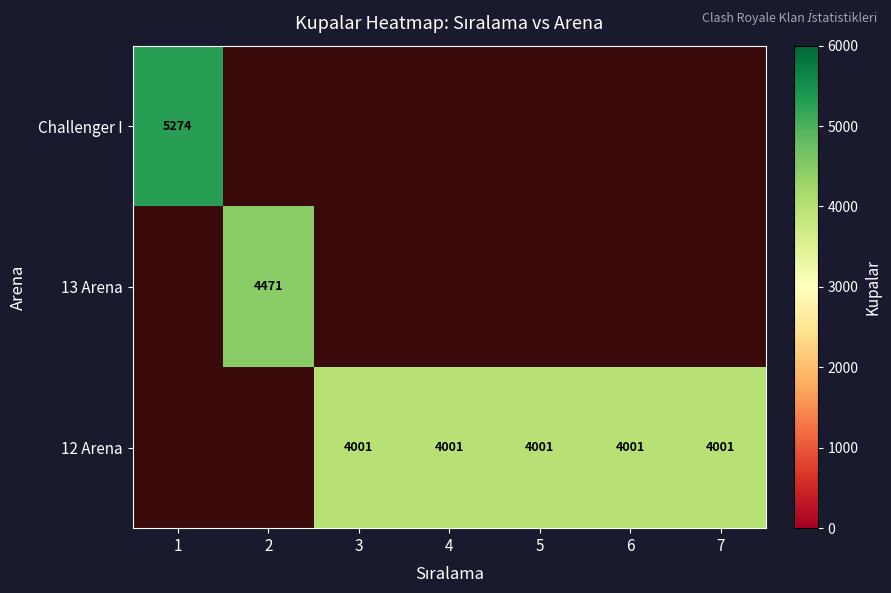

What is the smallest value displayed?

4001.0